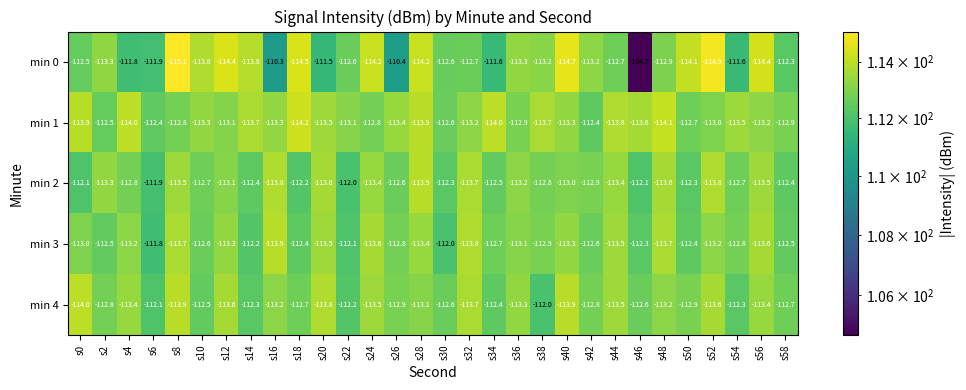

Which category has the highest value across all series?

s46